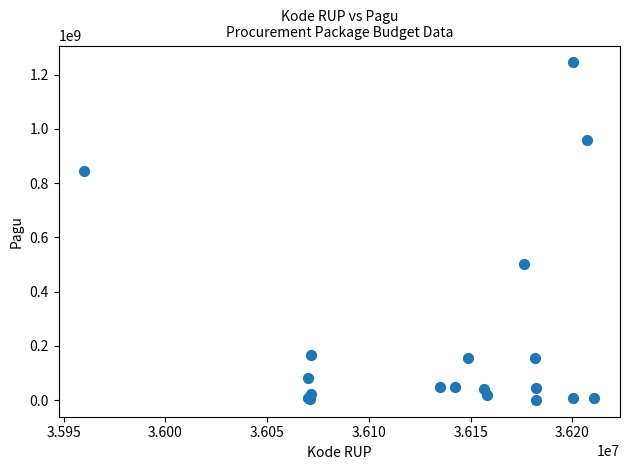

What Y value in the scatter plot is closest to 622840000?

499932000